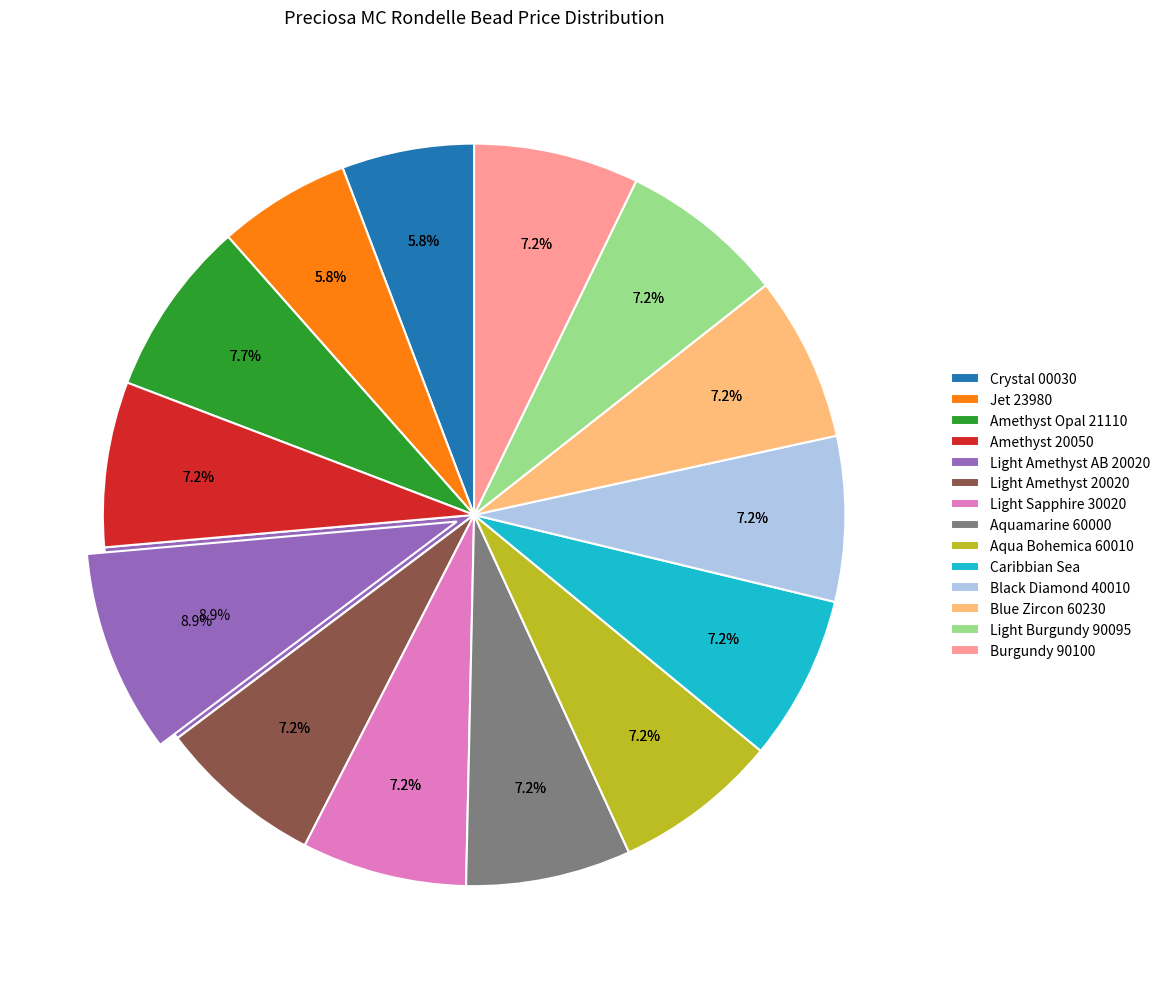

How many slices are in this pie chart?

14